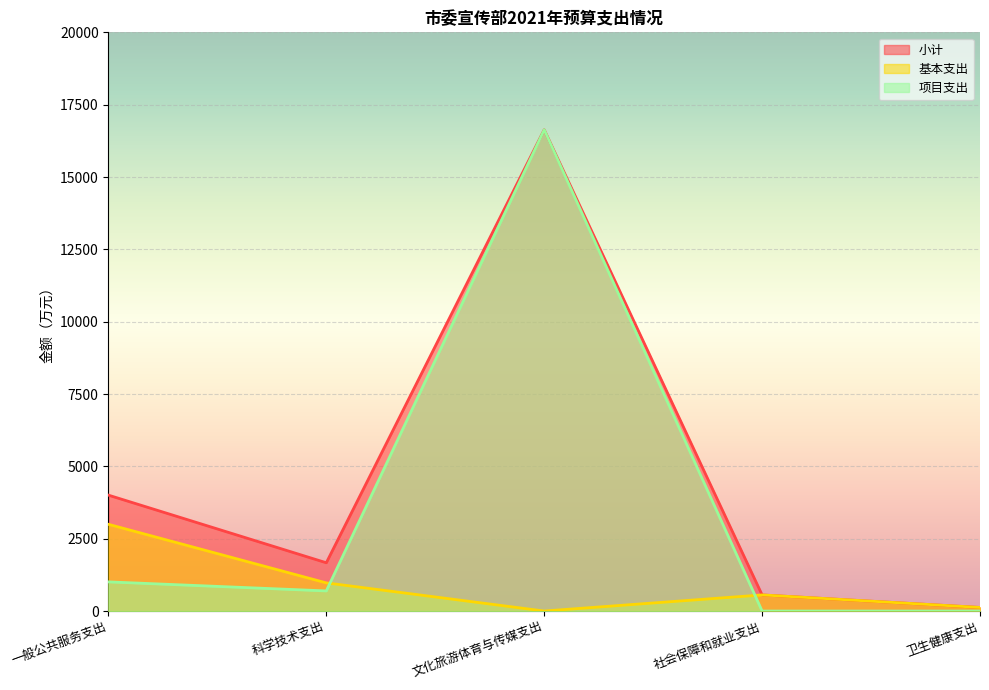

Reading right to left, list all the values displayed in this chart.

小计: 卫生健康支出=123.7	社会保障和就业支出=556.8	文化旅游体育与传媒支出=16633.2	科学技术支出=1668.2	一般公共服务支出=4005.2
基本支出: 卫生健康支出=123.7	社会保障和就业支出=556.8	文化旅游体育与传媒支出=0.0	科学技术支出=973.2	一般公共服务支出=2997.2
项目支出: 卫生健康支出=0.0	社会保障和就业支出=0.0	文化旅游体育与传媒支出=16633.2	科学技术支出=695.0	一般公共服务支出=1008.0